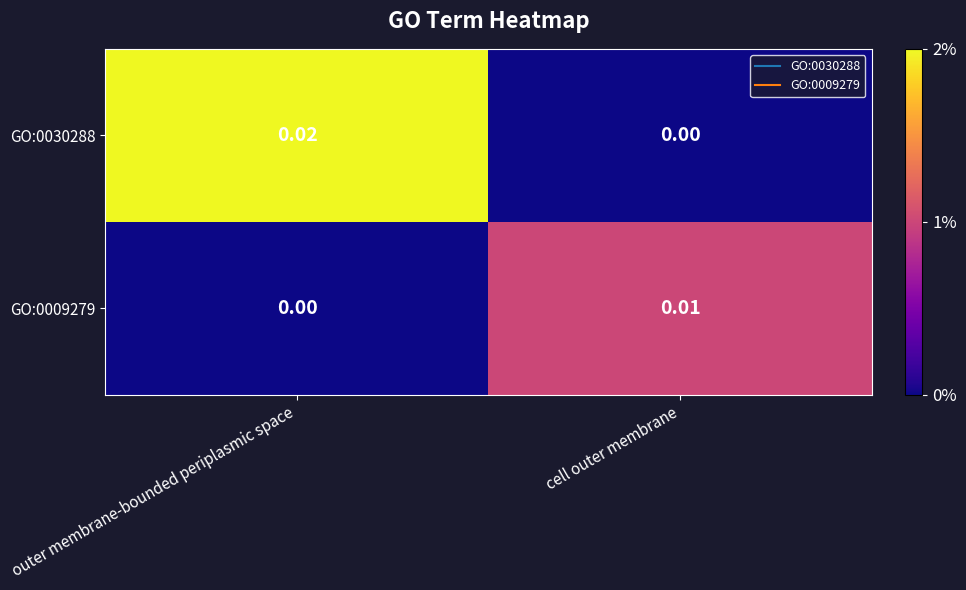

Rank the series at outer membrane-bounded periplasmic space from highest to lowest value.

GO:0030288, GO:0009279